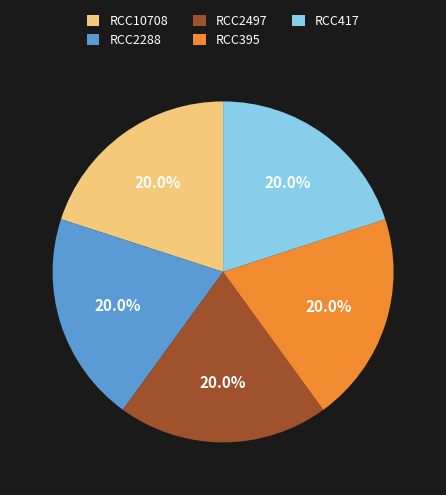

Approximately how many times larger is the value at RCC395 compared to RCC2288?

1.0